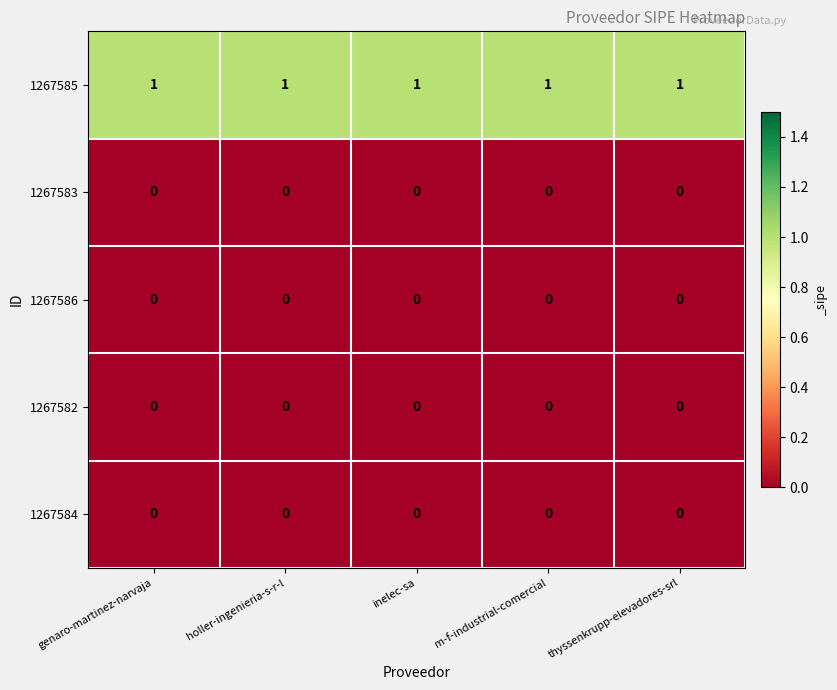

What is the maximum value shown in the chart?

1